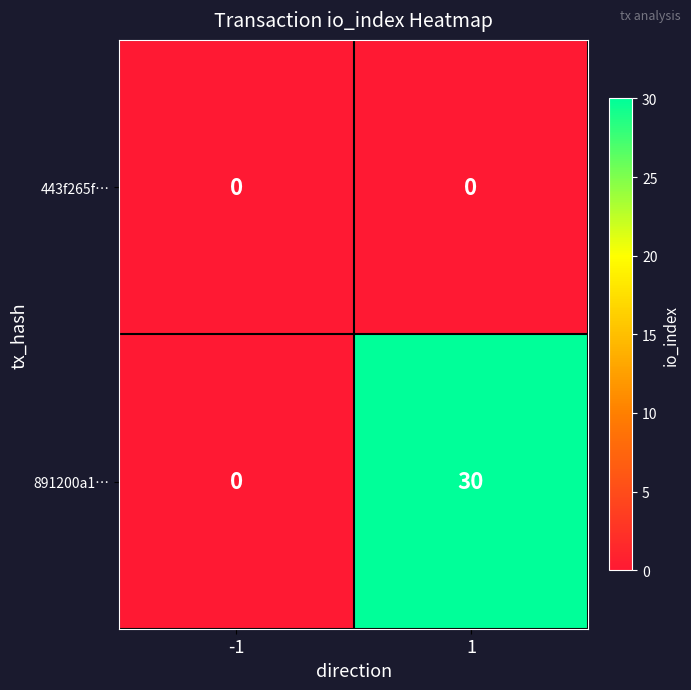

Which label corresponds to the largest value in the chart?

1